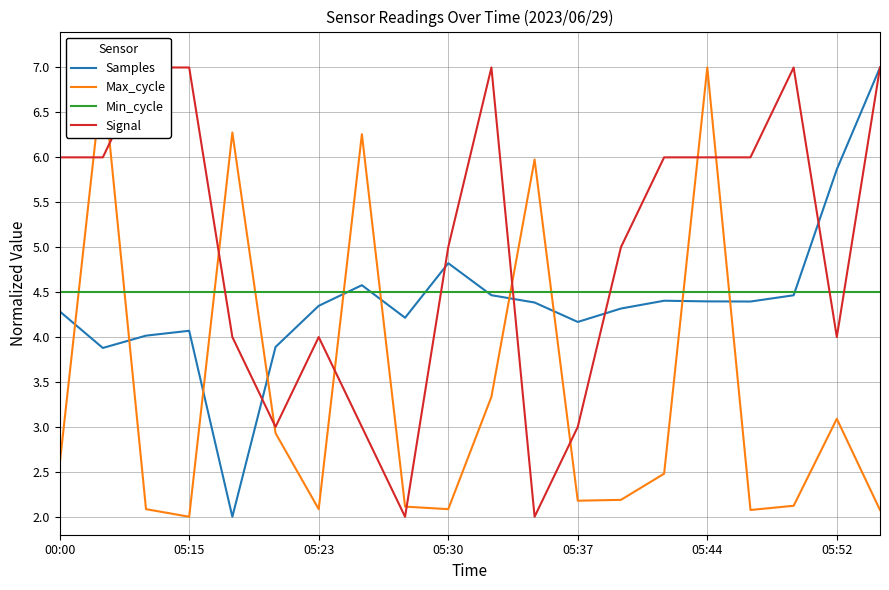

Is it true that Samples equals 3.7 at 05:52?

False